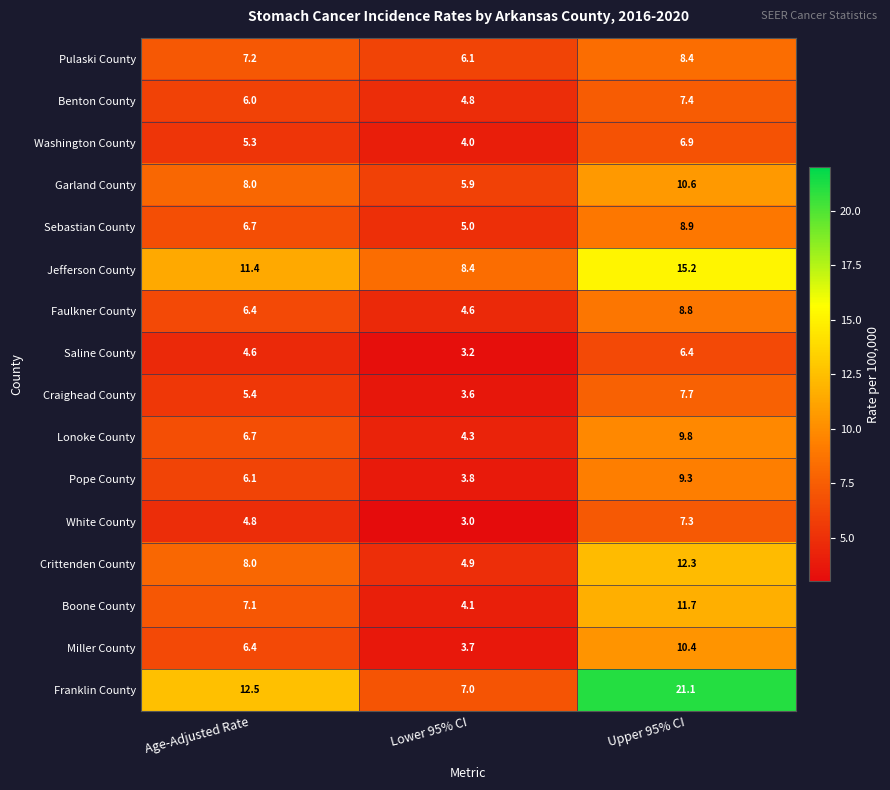

Which series has the widest spread of values?

Franklin County